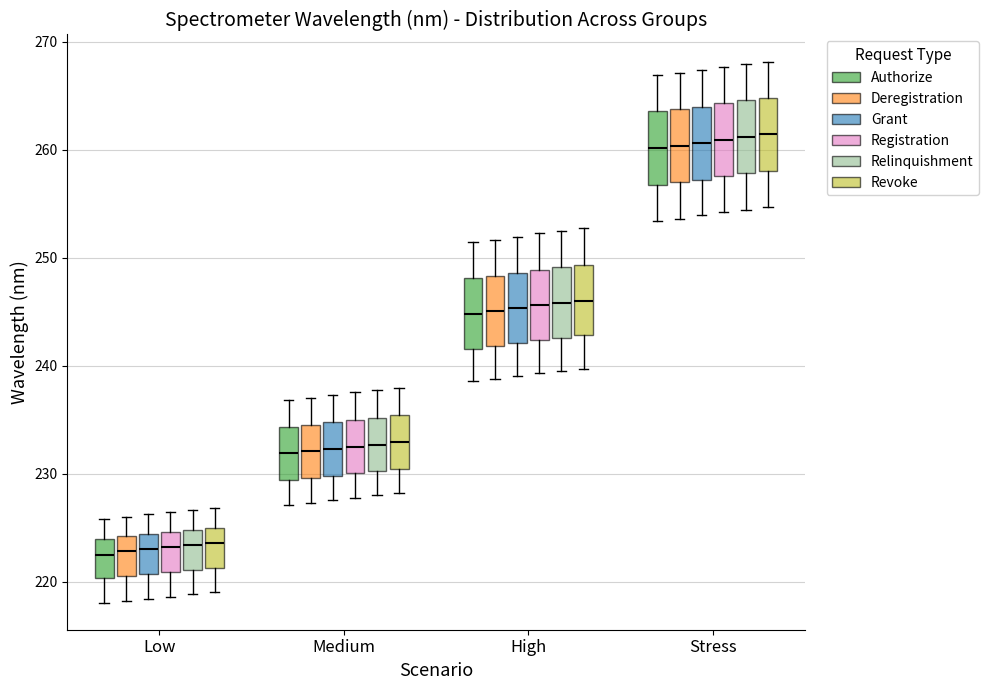

Reading left to right, read every box against the y-axis: the position of its median line, the range the box covers, and the ends of its whiskers. The values are not printed on the chart, so give them approximately, as read against the axis.

Low (Authorize): median 222, box 220 to 224, whiskers 218 to 226
Low (Deregistration): median 223, box 221 to 224, whiskers 218 to 226
Low (Grant): median 223, box 221 to 224, whiskers 218 to 226
Low (Registration): median 223, box 221 to 225, whiskers 219 to 226
Low (Relinquishment): median 223, box 221 to 225, whiskers 219 to 227
Low (Revoke): median 224, box 221 to 225, whiskers 219 to 227
Medium (Authorize): median 232, box 229 to 234, whiskers 227 to 237
Medium (Deregistration): median 232, box 230 to 235, whiskers 227 to 237
Medium (Grant): median 232, box 230 to 235, whiskers 228 to 237
Medium (Registration): median 233, box 230 to 235, whiskers 228 to 238
Medium (Relinquishment): median 233, box 230 to 235, whiskers 228 to 238
Medium (Revoke): median 233, box 230 to 235, whiskers 228 to 238
High (Authorize): median 245, box 242 to 248, whiskers 239 to 251
High (Deregistration): median 245, box 242 to 248, whiskers 239 to 252
High (Grant): median 245, box 242 to 249, whiskers 239 to 252
High (Registration): median 246, box 242 to 249, whiskers 239 to 252
High (Relinquishment): median 246, box 243 to 249, whiskers 240 to 253
High (Revoke): median 246, box 243 to 249, whiskers 240 to 253
Stress (Authorize): median 260, box 257 to 264, whiskers 253 to 267
Stress (Deregistration): median 260, box 257 to 264, whiskers 254 to 267
Stress (Grant): median 261, box 257 to 264, whiskers 254 to 267
Stress (Registration): median 261, box 258 to 264, whiskers 254 to 268
Stress (Relinquishment): median 261, box 258 to 265, whiskers 254 to 268
Stress (Revoke): median 261, box 258 to 265, whiskers 255 to 268